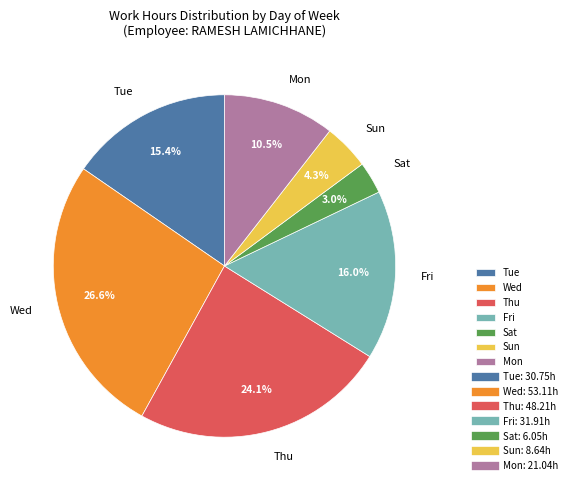

Which has a higher value, Tue or Mon?

Tue